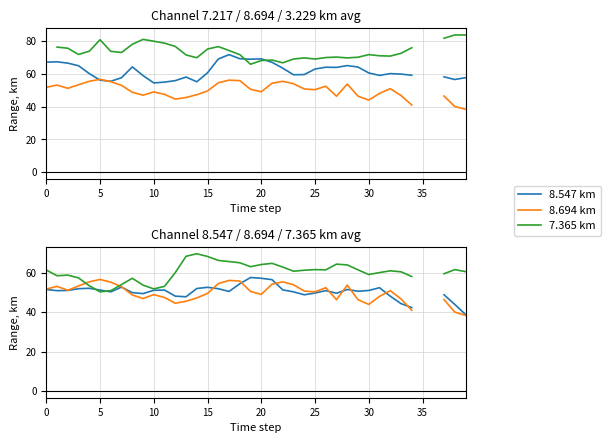

The 7.217 km series shows 39.7 at 18. True or false?

False